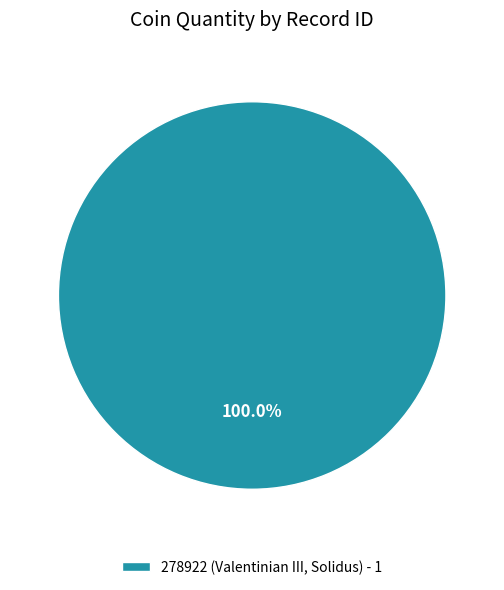

Is there any slice that represents more than half of the pie?

Yes